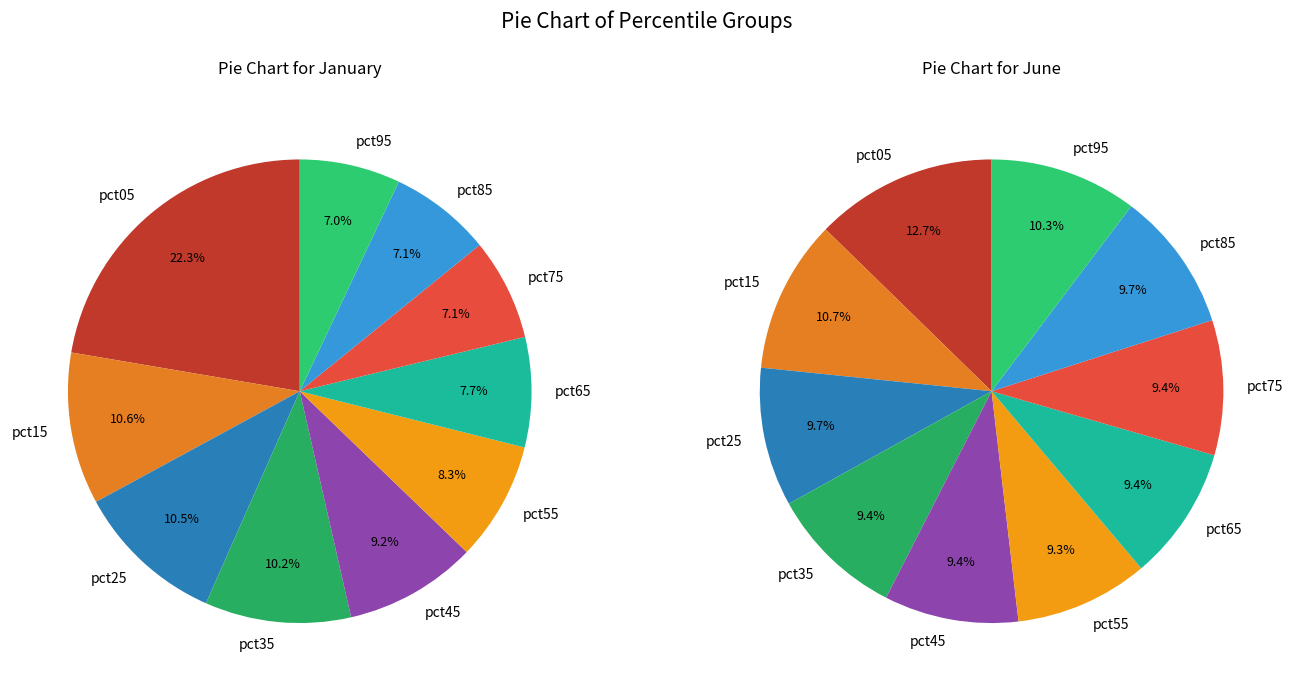

Rank the series by their maximum value, from highest to lowest.

values_jan, values_jun